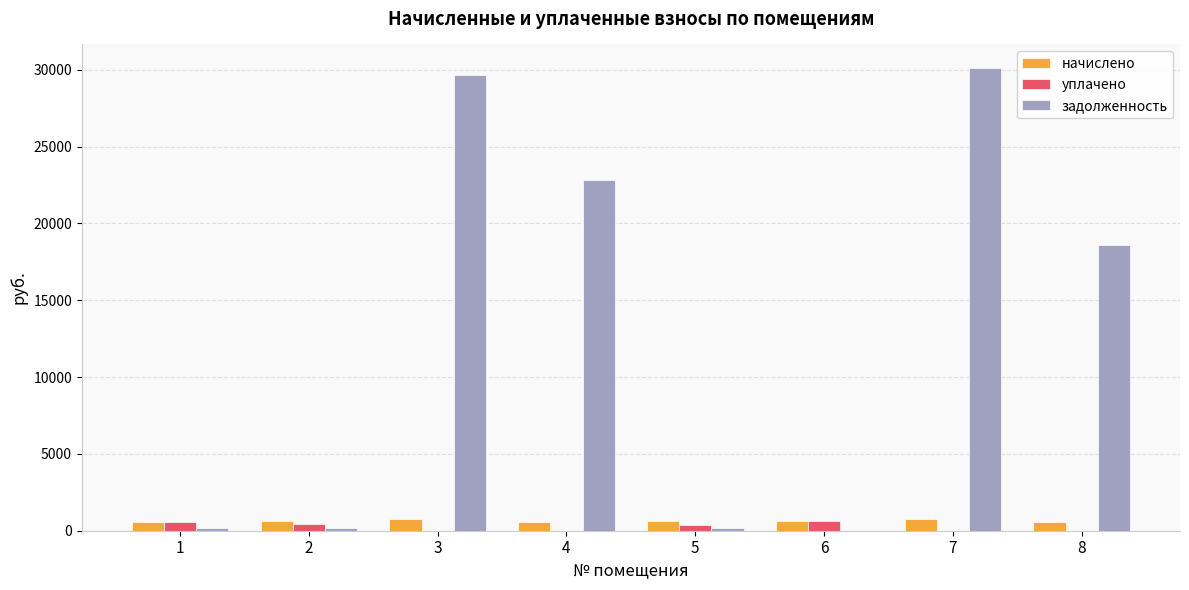

Is the value of начислено at 1 greater than the value of задолженность at 4?

No